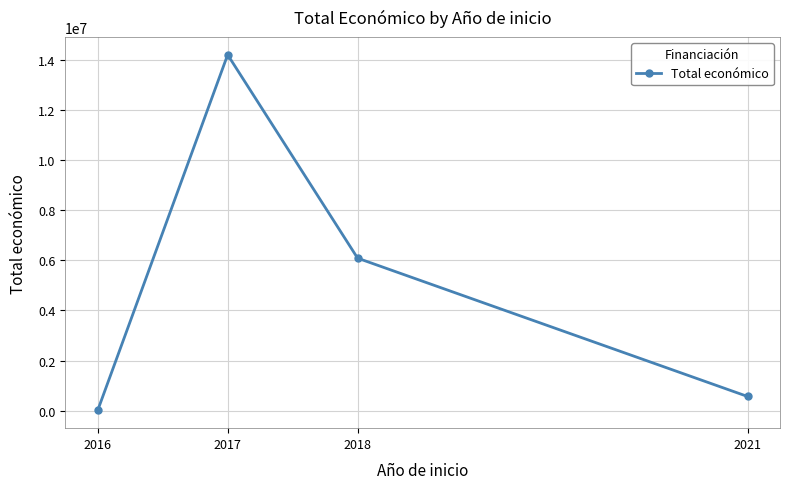

What is the maximum value shown in the chart?

14219774